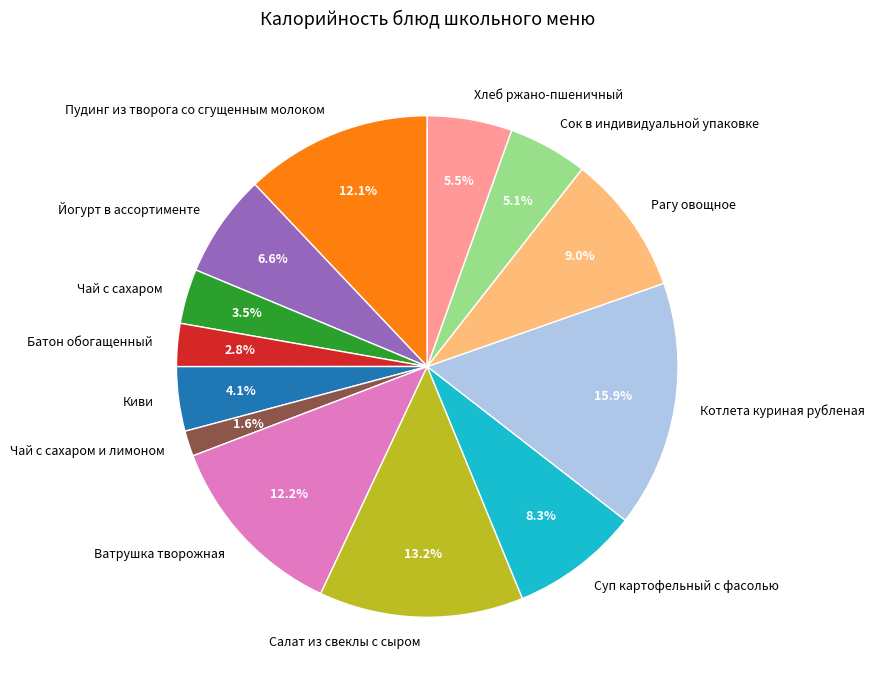

What is the smallest slice in the pie chart?

Чай с сахаром и лимоном